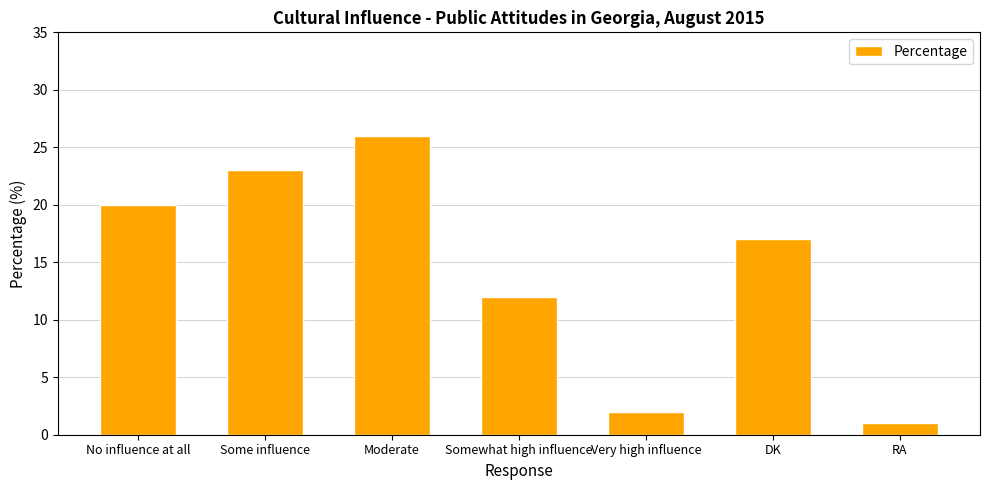

Count the number of data series in this chart.

1